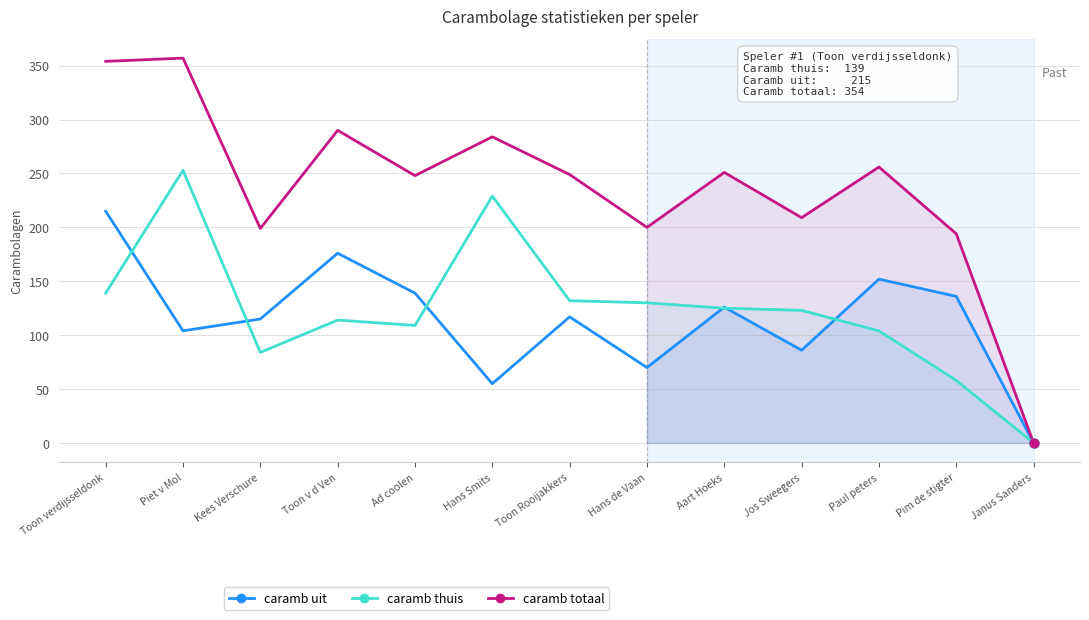

Which series contains the highest Y value?

caramb totaal